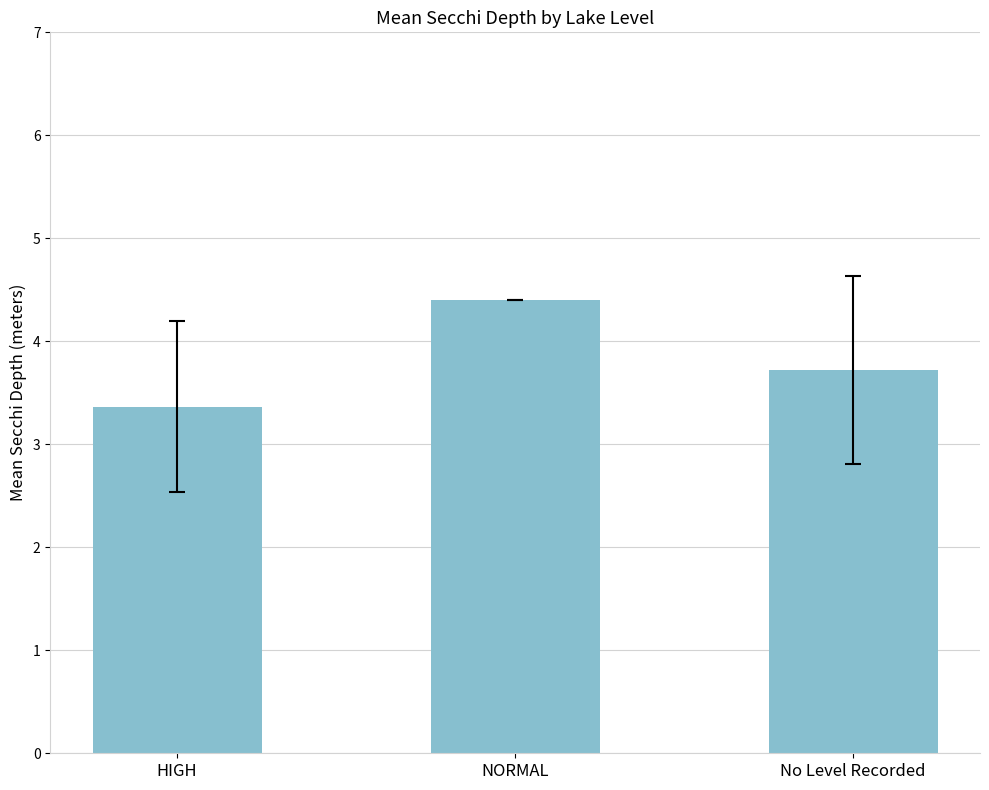

Rank the categories by value from highest to lowest.

NORMAL, No Level Recorded, HIGH